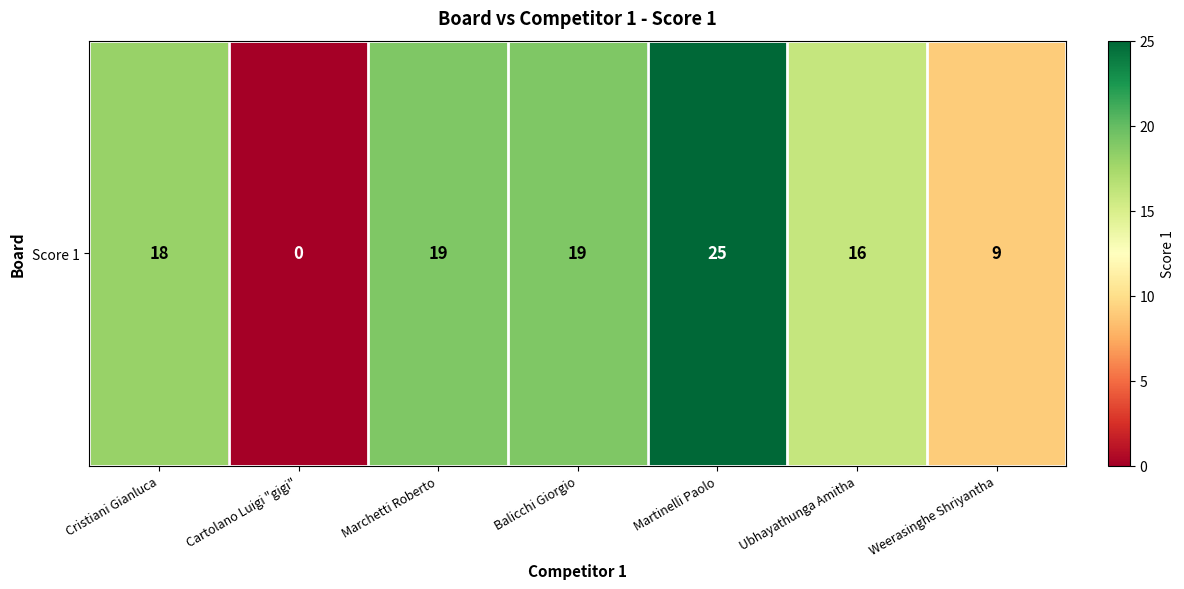

What is the change in value from Cartolano Luigi "gigi" to Ubhayathunga Amitha?

+16